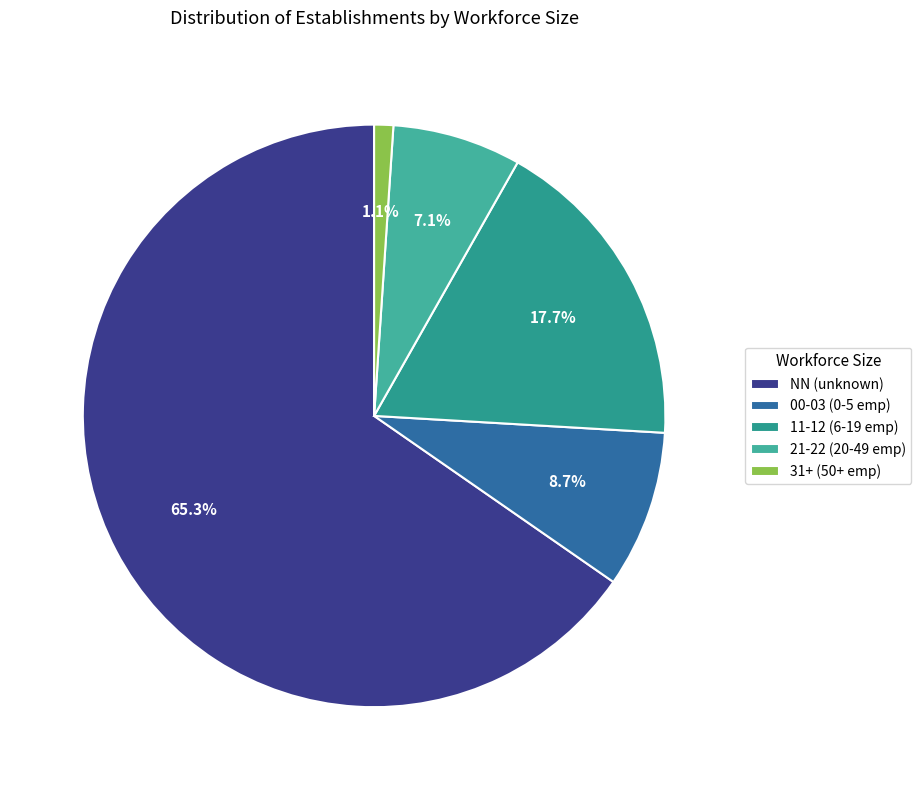

To the nearest percent, what is the average slice percentage?

20%